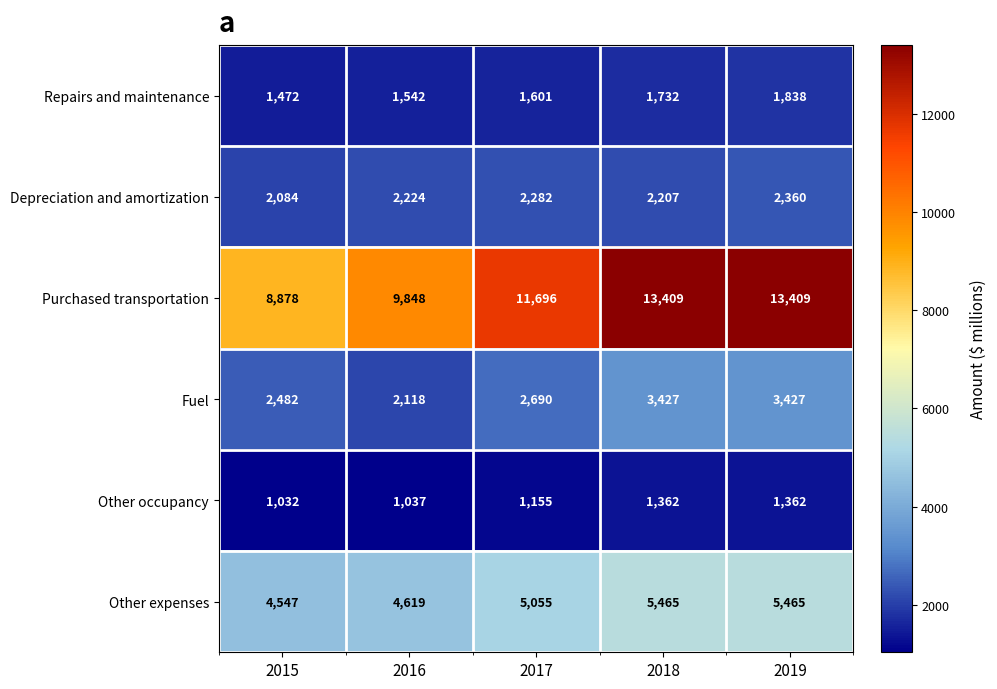

What is the sum of all Purchased transportation values?

57240